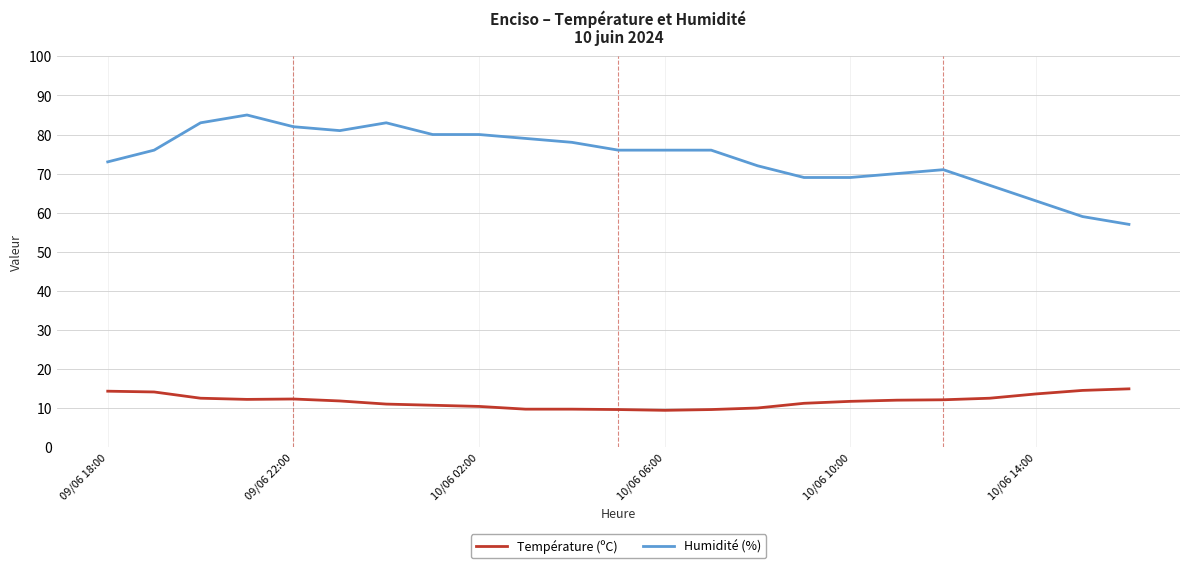

True or false: Humidité (%) and Température (ºC) cross at least once.

False